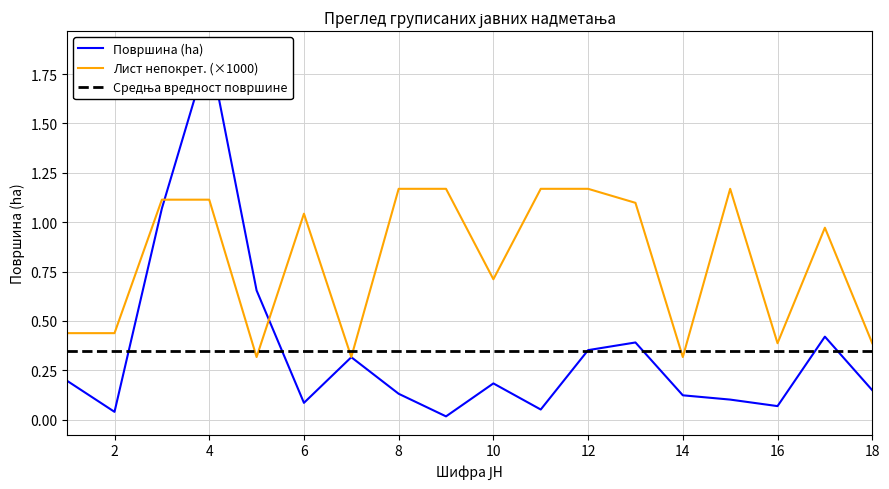

What is the greatest value displayed?

1.9